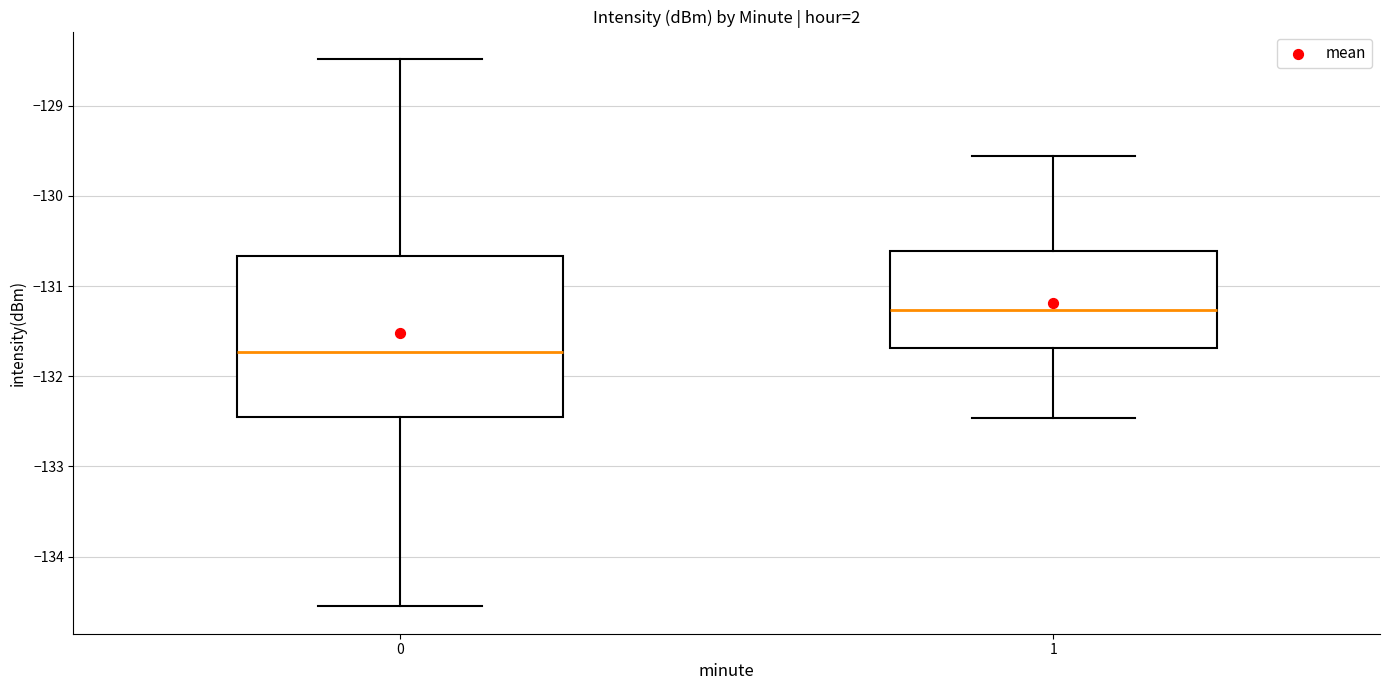

Comparing the boxes themselves (not the whiskers), which one is the tallest?

0